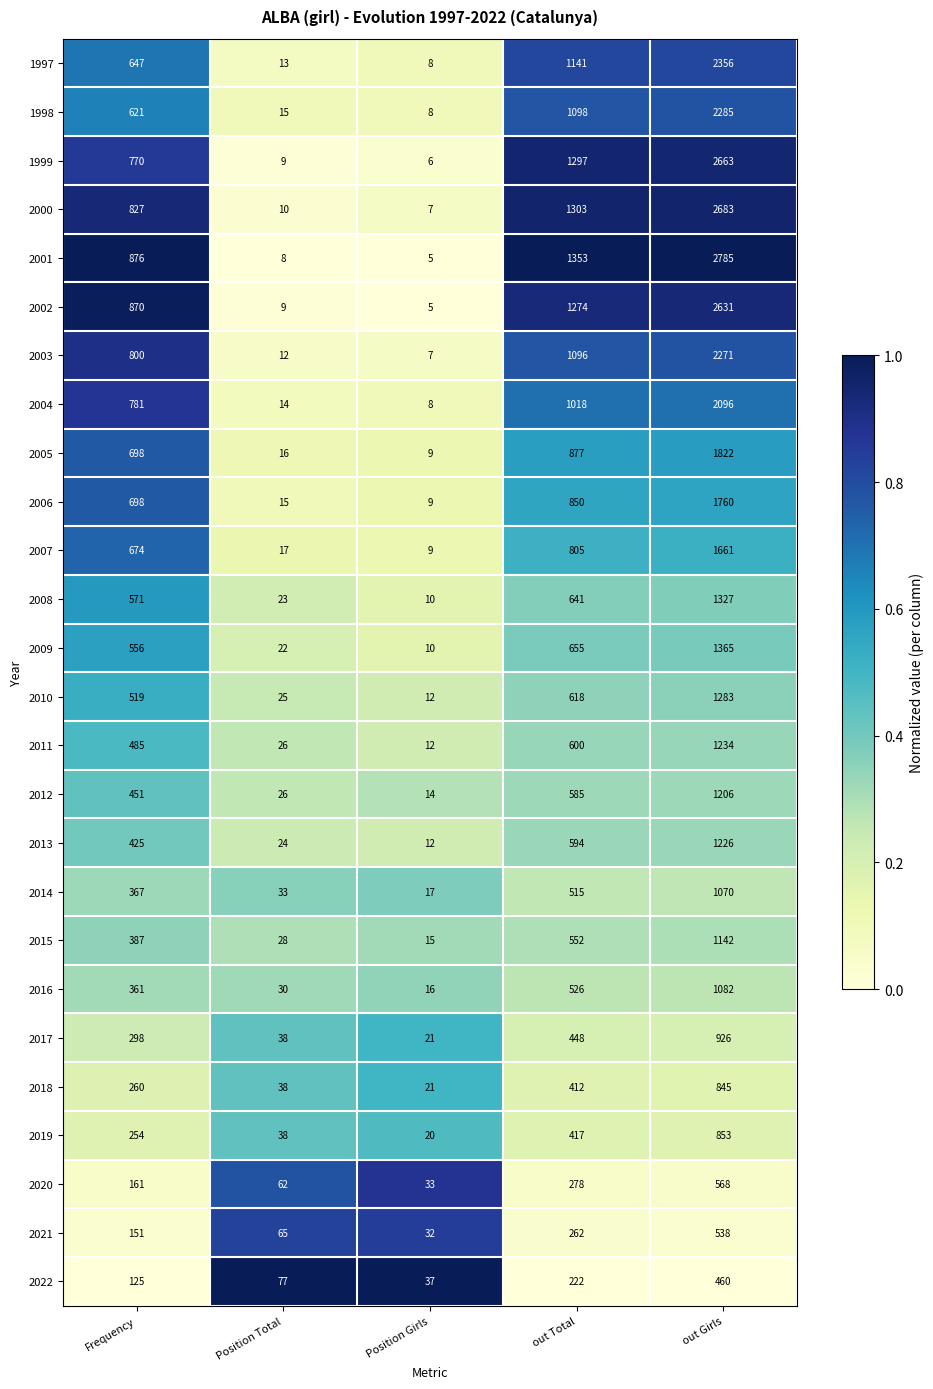

What is the average value of the 2005 series?

684